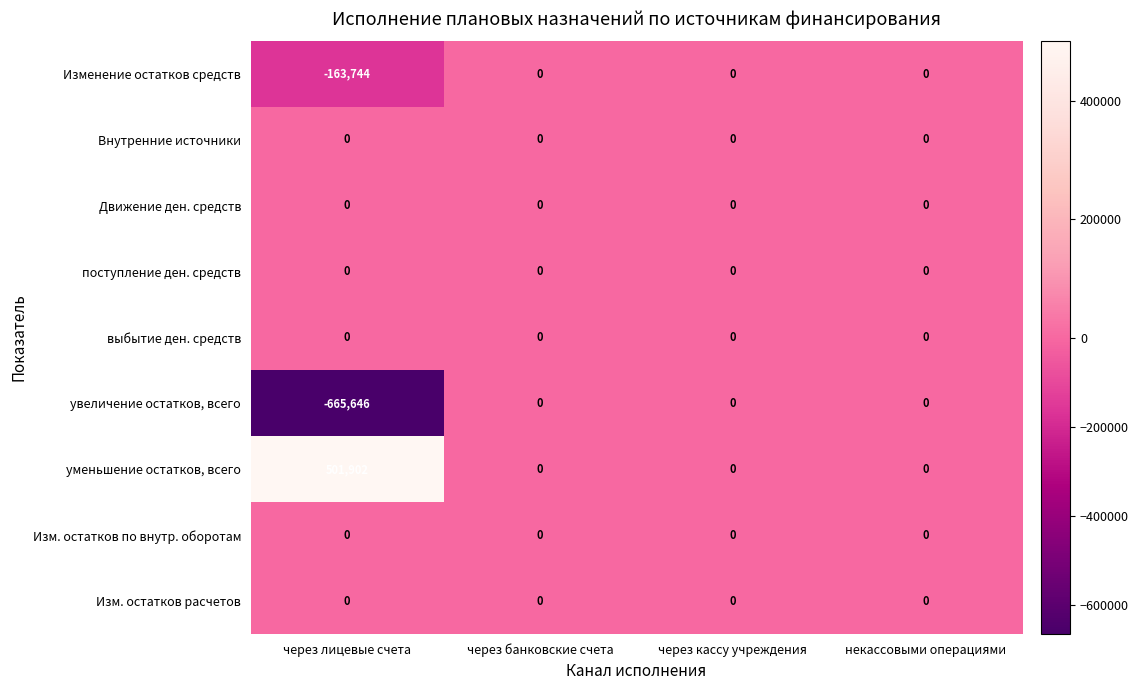

How many data points does each series have?

4